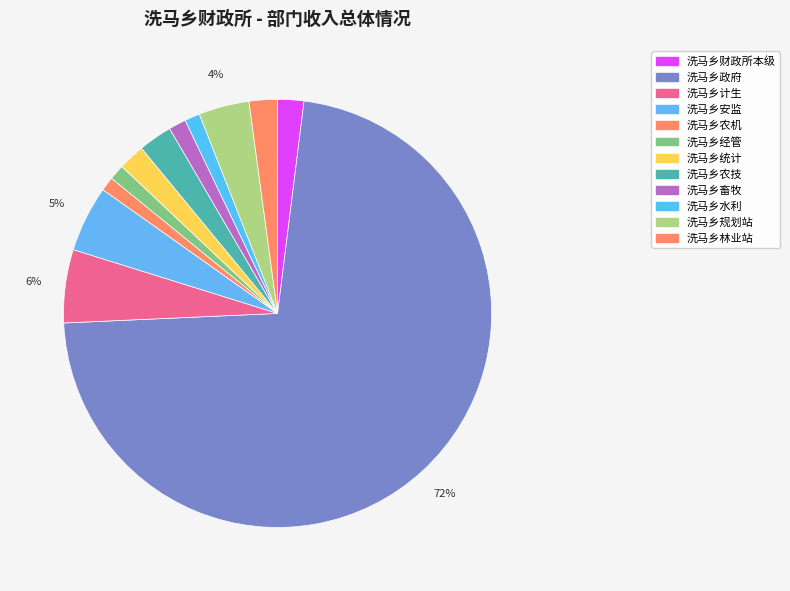

How many slices are in this pie chart?

12